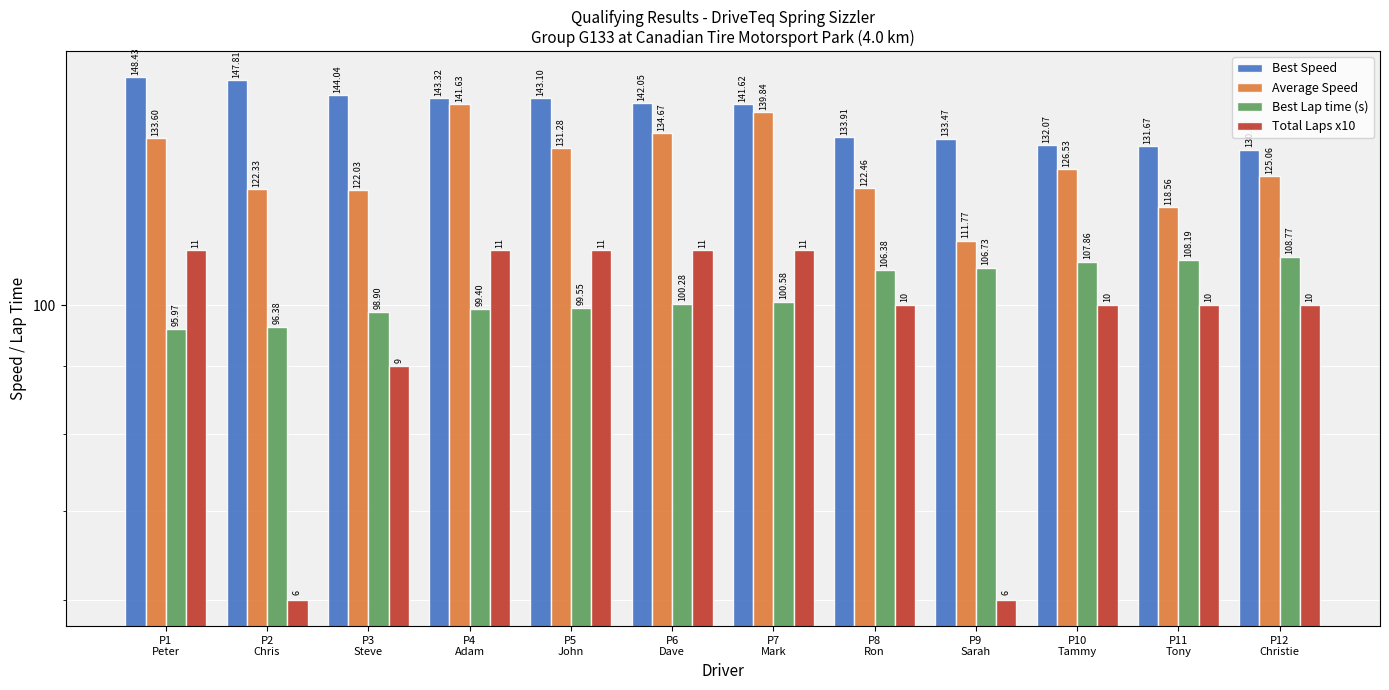

How many values in the Best Speed series are below 142?

6